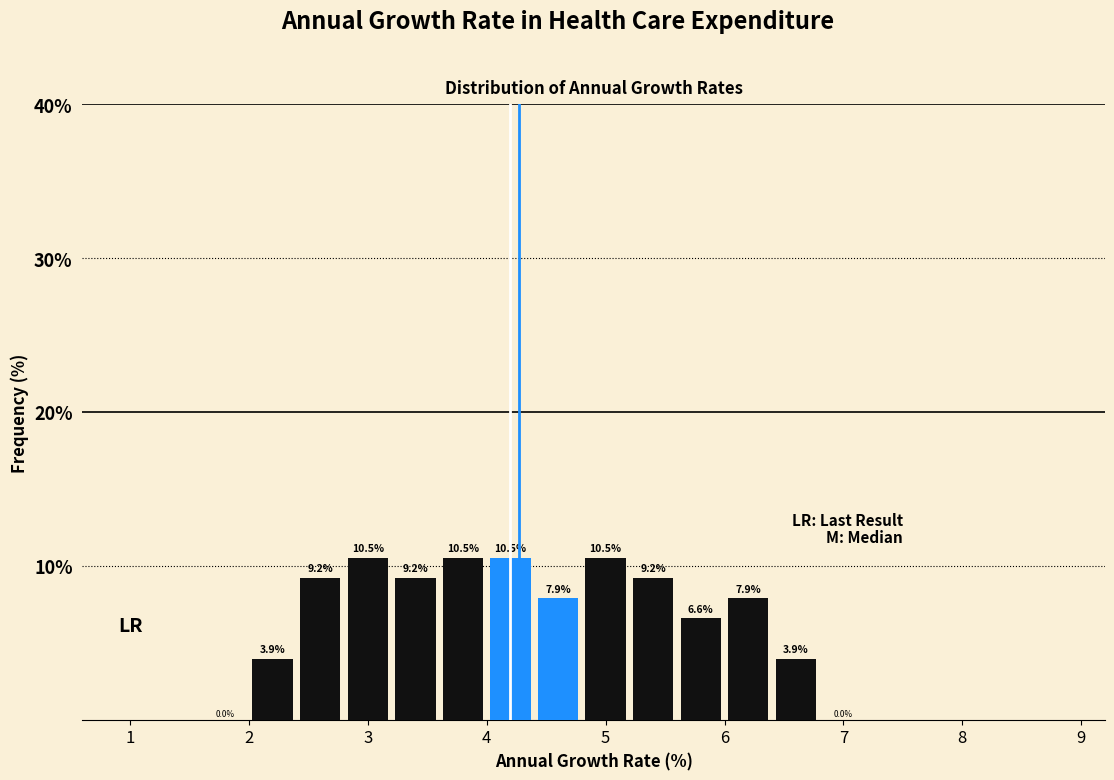

Reading left to right, transcribe this chart: for each bar, give the range it covers on the x-axis and its height.

1.6 to 2.0: 0.0
2.0 to 2.4: 3.9
2.4 to 2.8: 9.2
2.8 to 3.2: 10.5
3.2 to 3.6: 9.2
3.6 to 4.0: 10.5
4.0 to 4.4: 10.5
4.4 to 4.8: 7.9
4.8 to 5.2: 10.5
5.2 to 5.6: 9.2
5.6 to 6.0: 6.6
6.0 to 6.4: 7.9
6.4 to 6.8: 3.9
6.8 to 7.2: 0.0